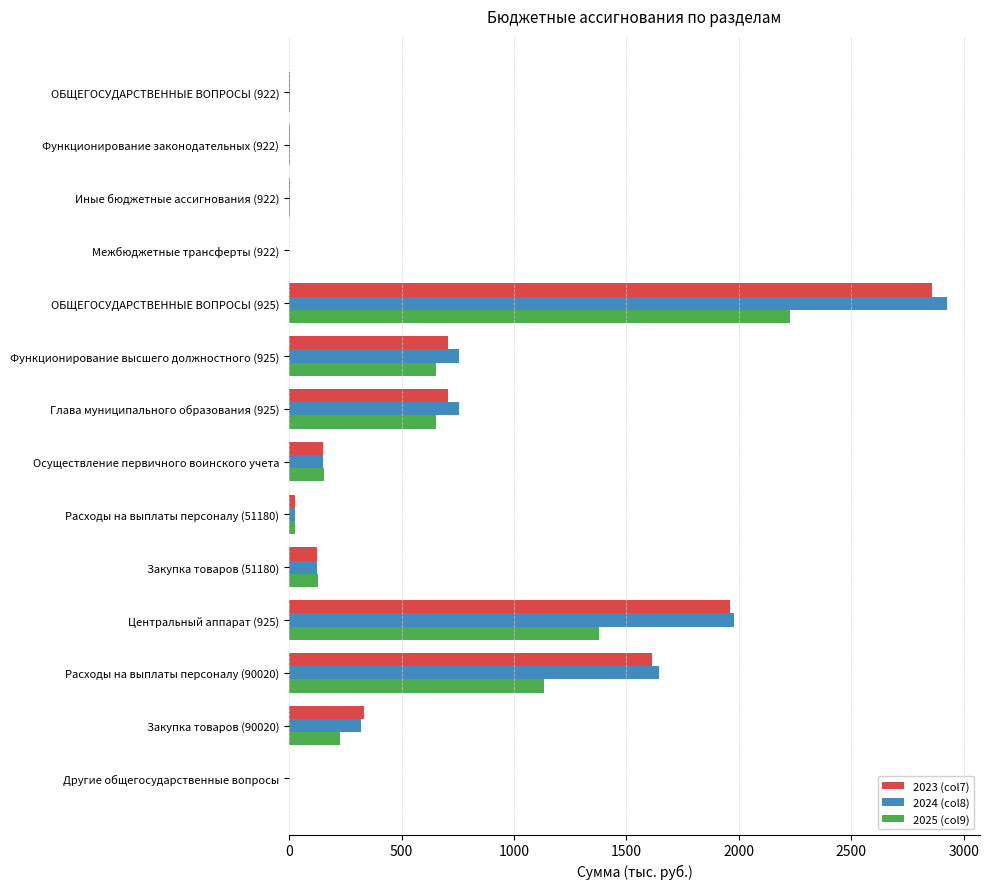

What is the highest value of the 2023 (col7) series?

2857.0